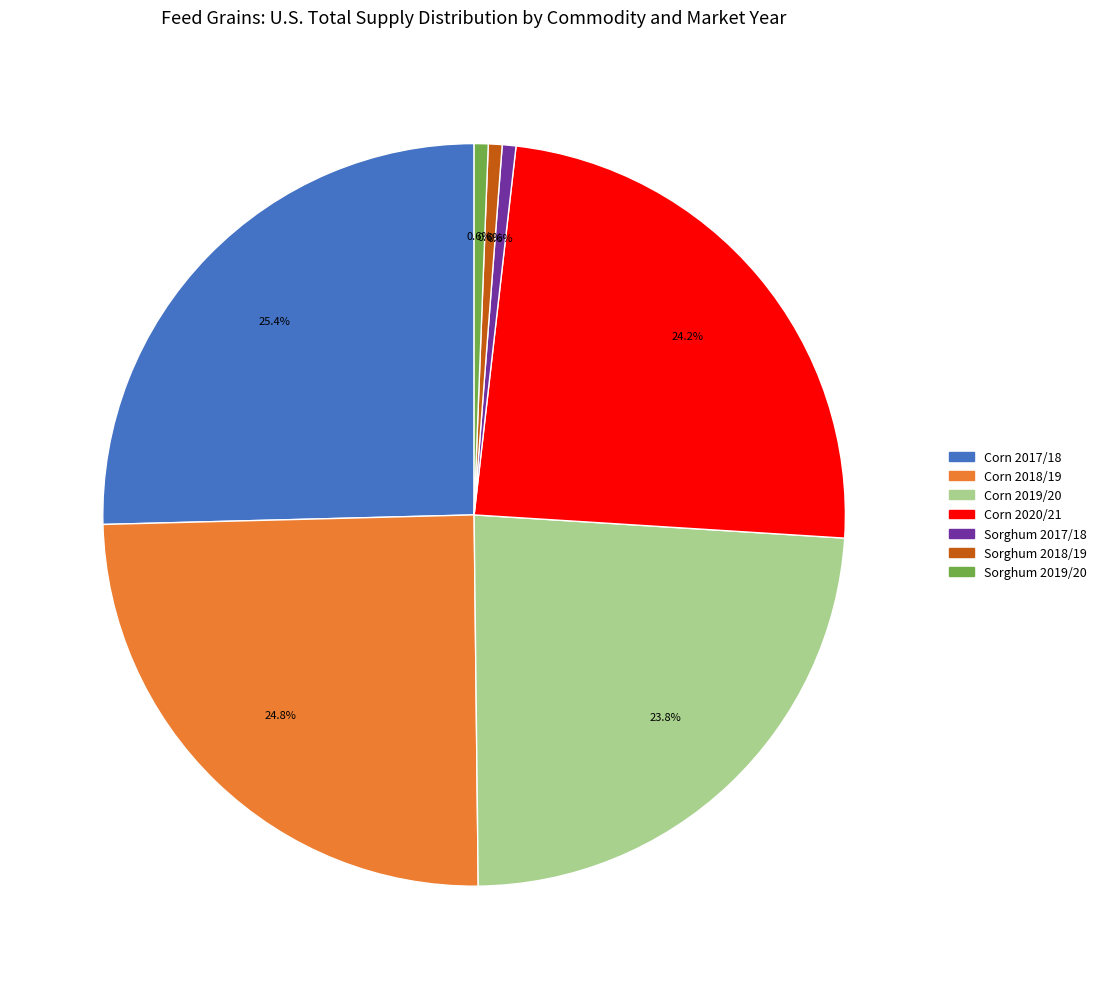

Is Corn 2019/20 the majority of the pie?

No